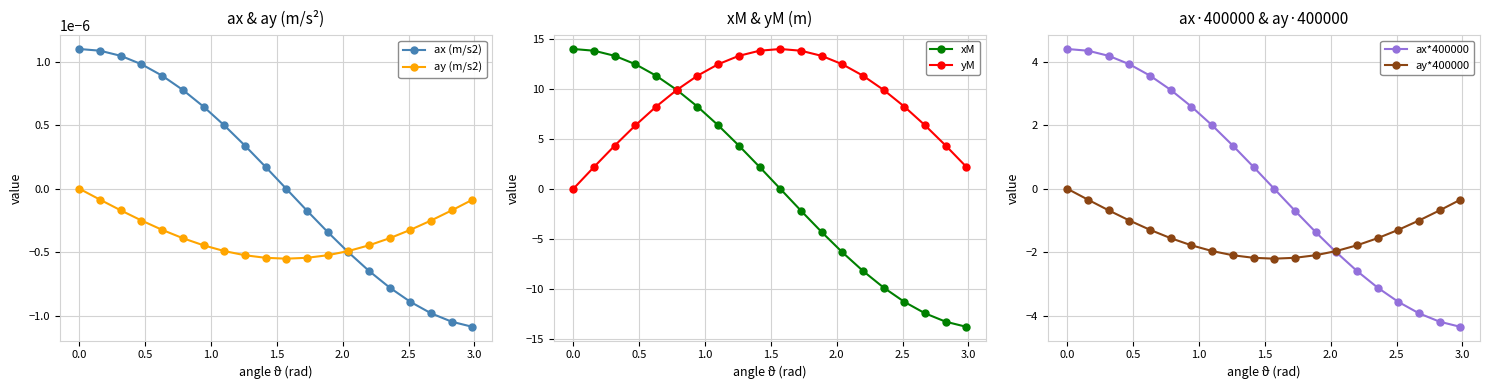

True or false: ax (m/s2) has more than 1 points higher than both neighbors.

False